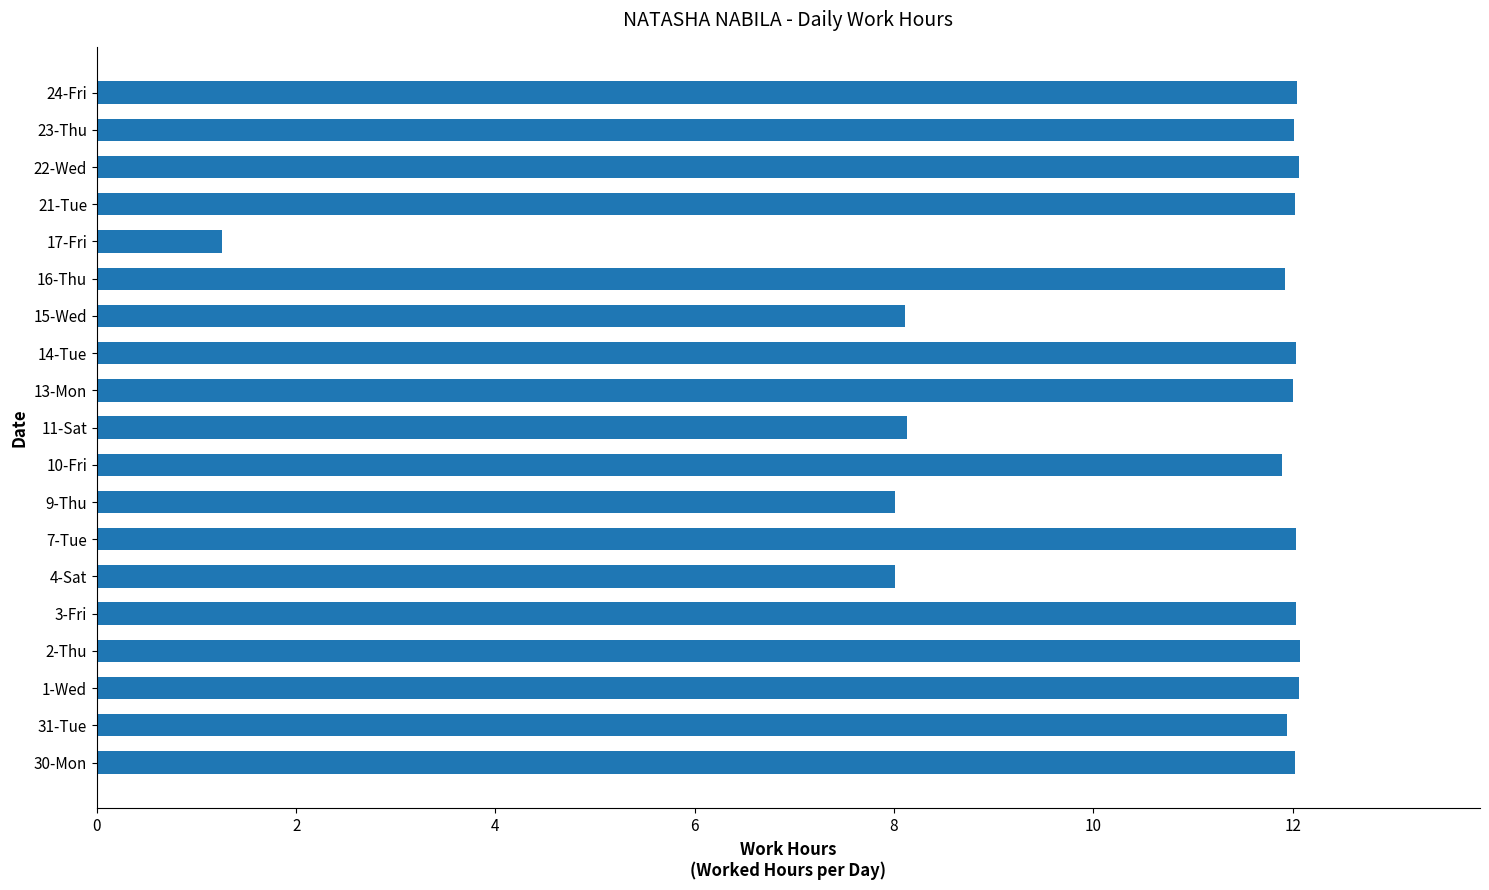

The chart shows a value of 8.1 at 3-Fri. True or false?

False